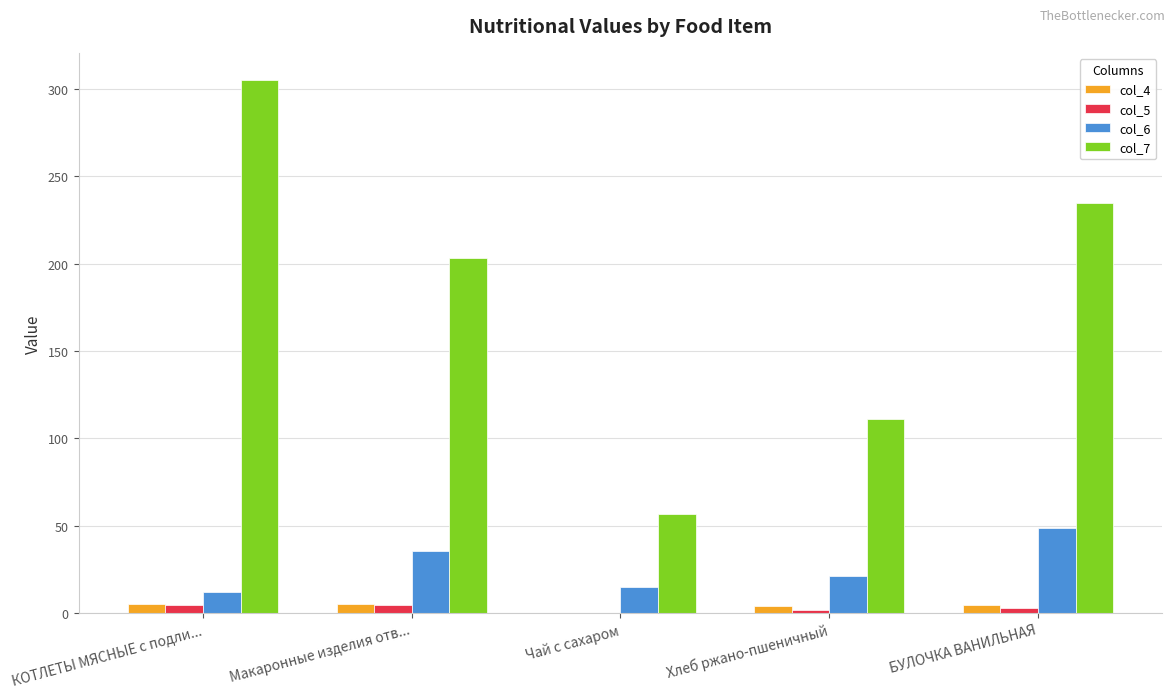

The value of col_7 at Хлеб ржано-пшеничный is 111.0. True or false?

True